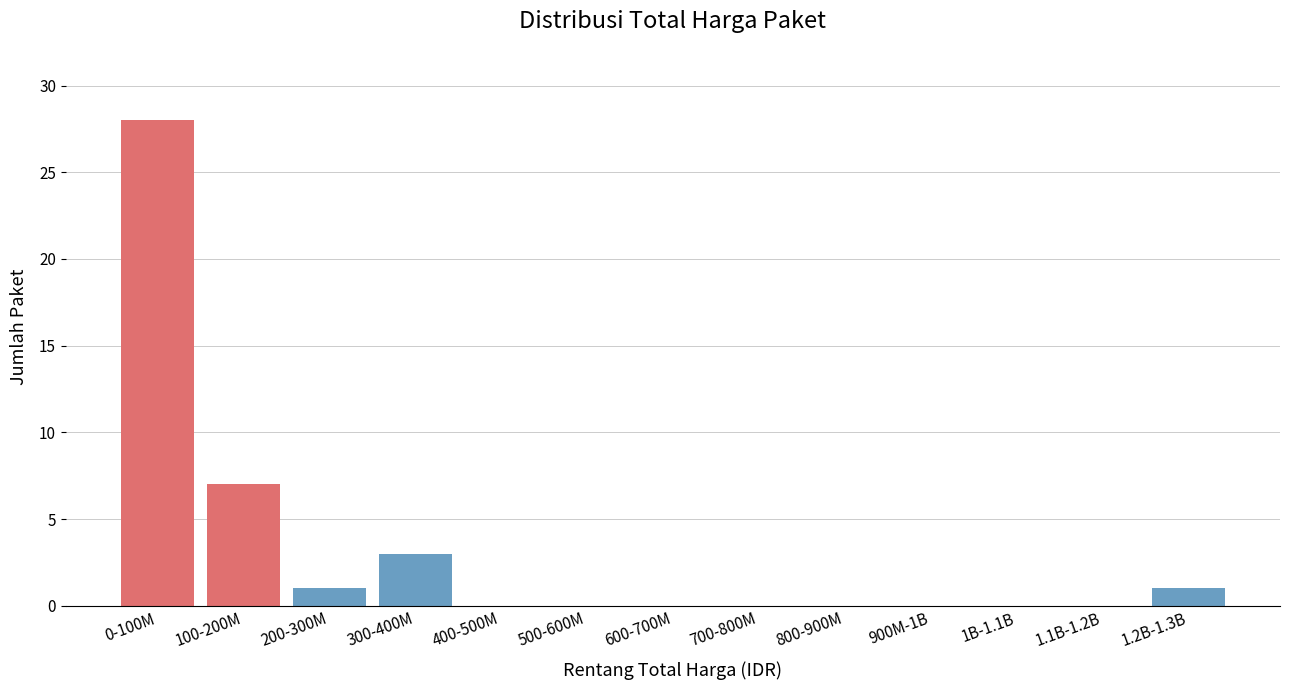

Reading left to right, transcribe all the data shown in this chart.

0-100M=28	100-200M=7	200-300M=1	300-400M=3	400-500M=0	500-600M=0	600-700M=0	700-800M=0	800-900M=0	900M-1B=0	1B-1.1B=0	1.1B-1.2B=0	1.2B-1.3B=1